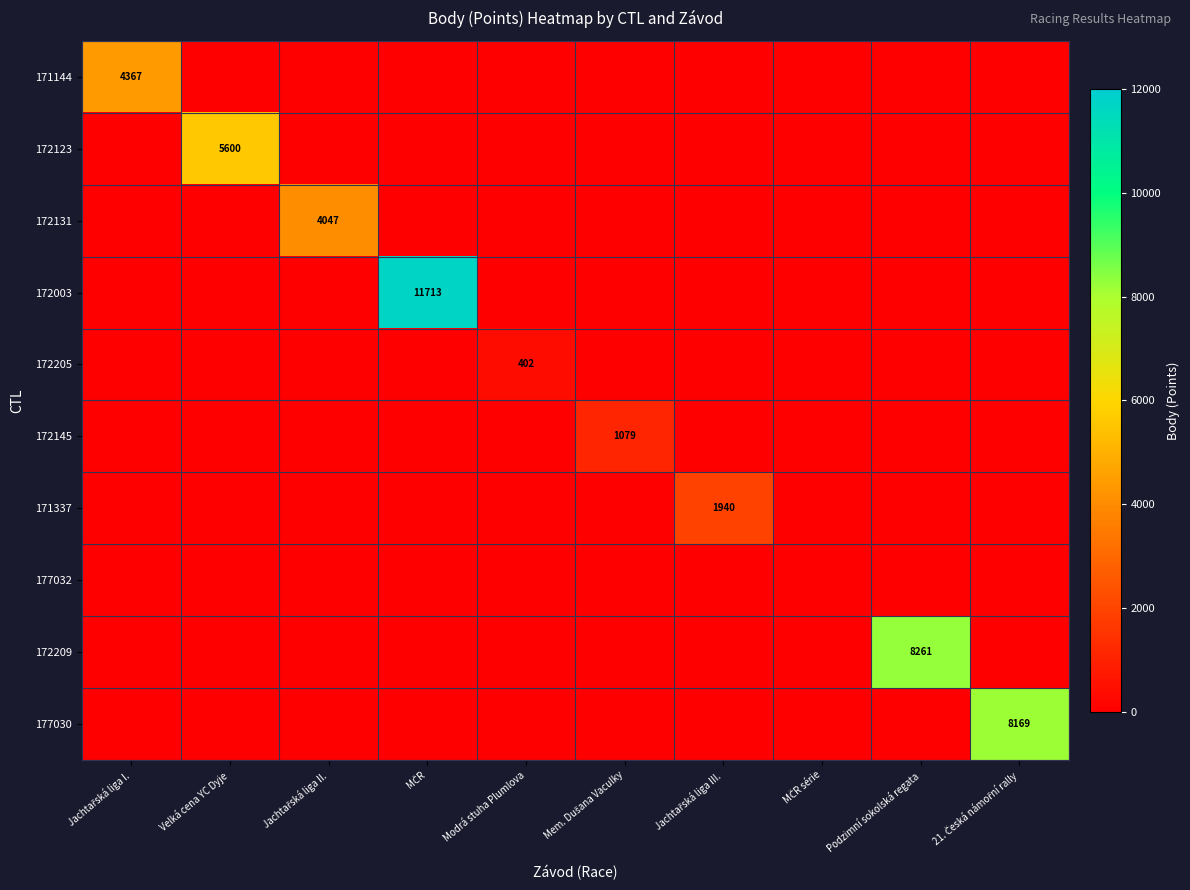

What is the average value of the 171144 series?

437